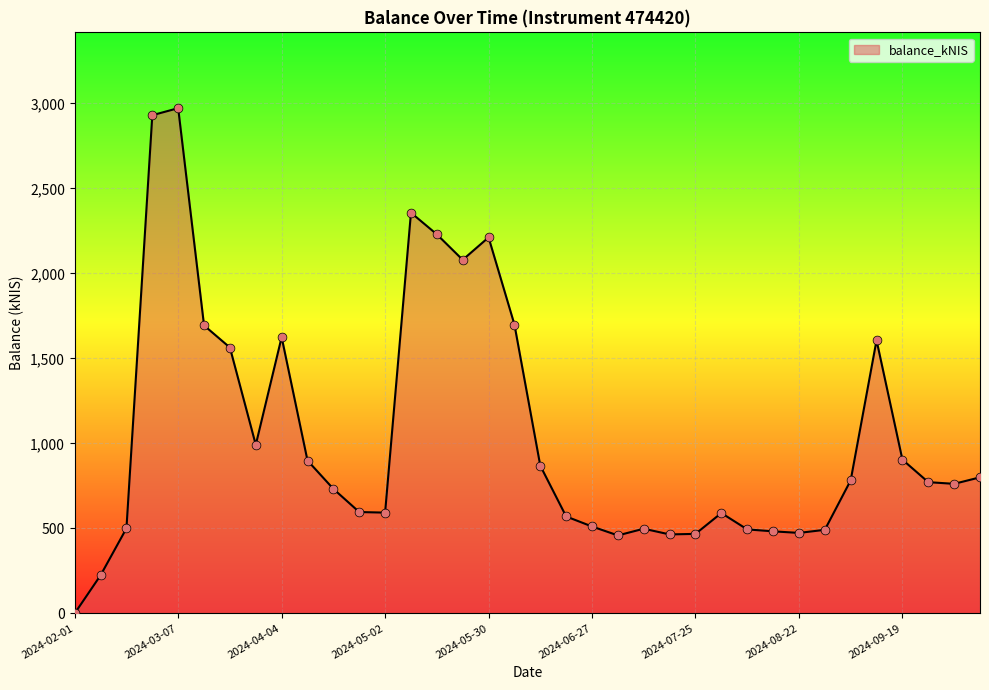

What is the greatest value displayed?

2972.3